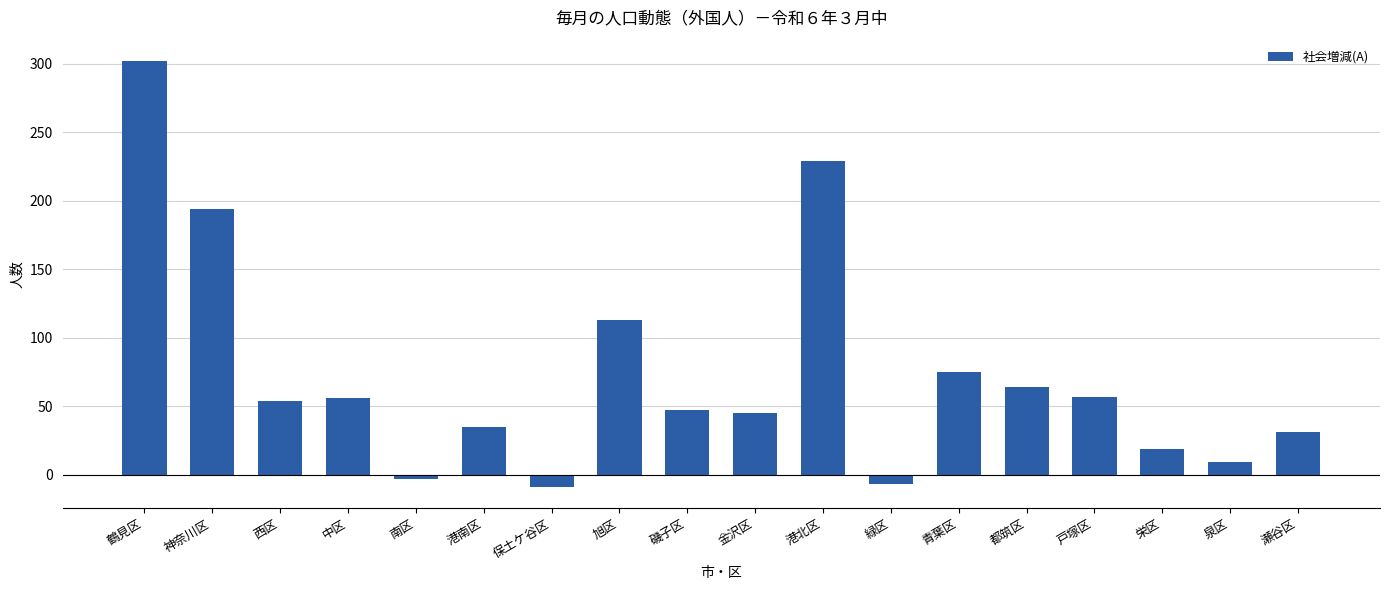

How many negative values are there?

3